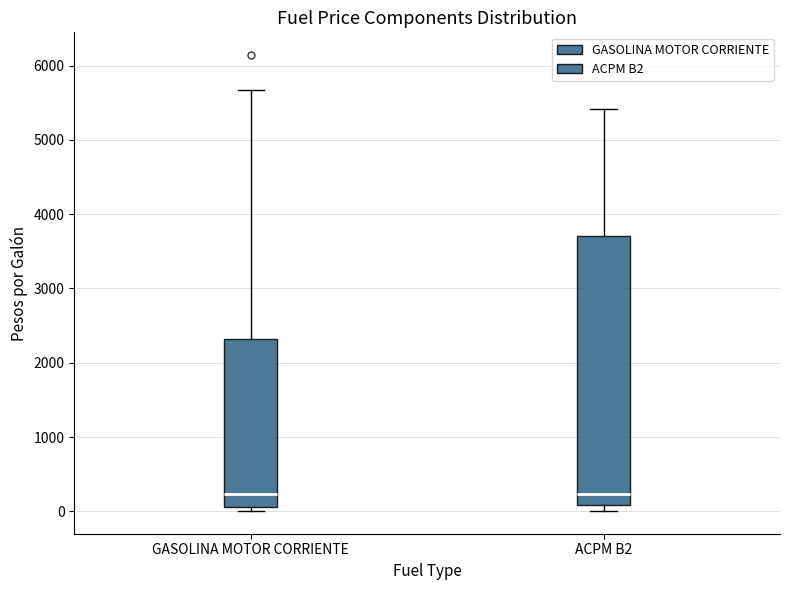

Reading left to right, read every box against the y-axis: the position of its median line, the range the box covers, and the ends of its whiskers. The values are not printed on the chart, so give them approximately, as read against the axis.

GASOLINA MOTOR CORRIENTE: median 200, box 100 to 2300, whiskers 0 to 5700
ACPM B2: median 200, box 100 to 3700, whiskers 0 to 5400